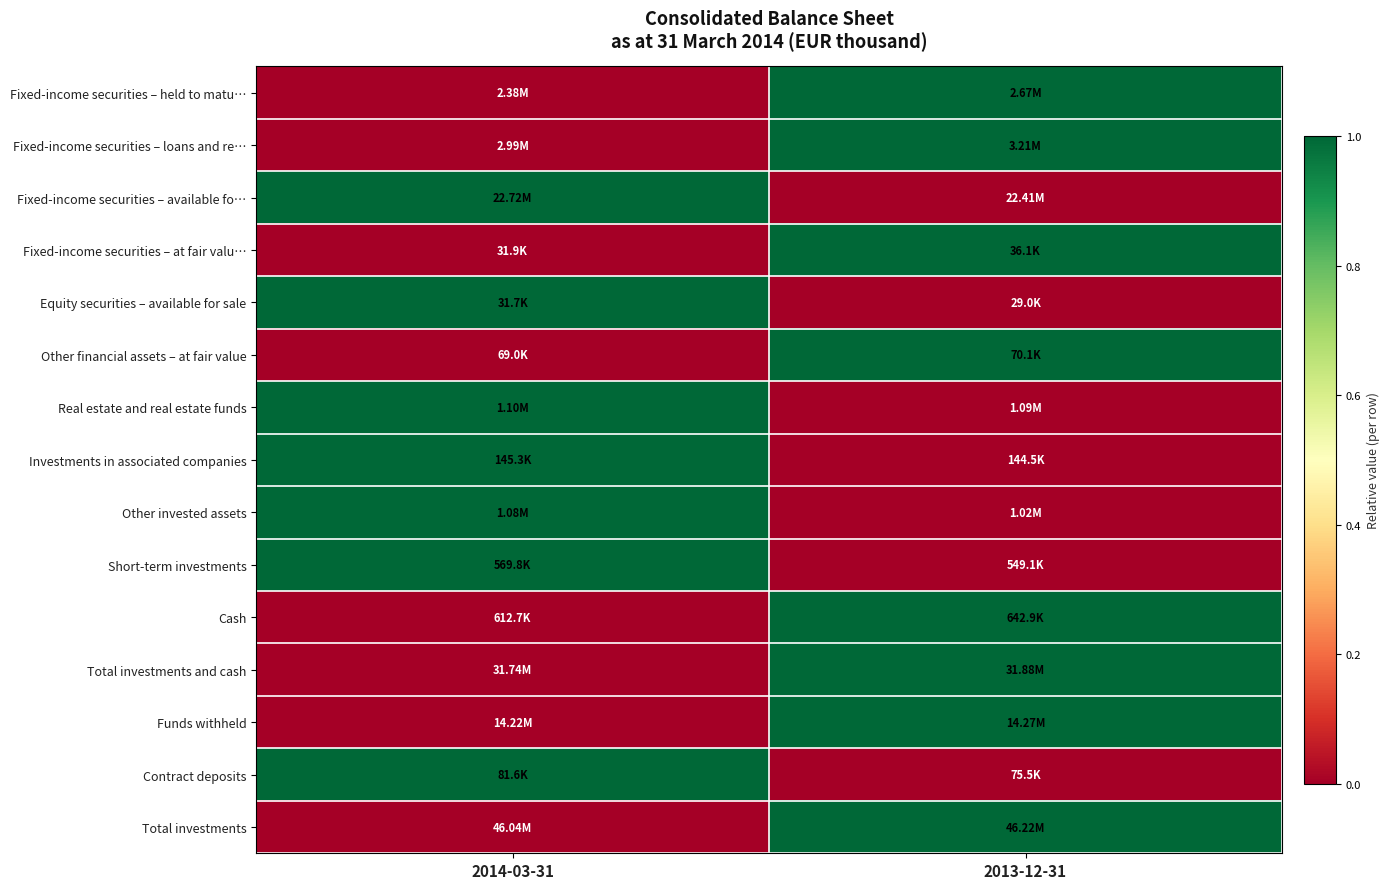

Reading left to right, what are all the values shown in this chart?

Fixed-income securities – held to matu…: 2014-03-31=0	2013-12-31=1
Fixed-income securities – loans and re…: 2014-03-31=0	2013-12-31=1
Fixed-income securities – available fo…: 2014-03-31=1	2013-12-31=0
Fixed-income securities – at fair valu…: 2014-03-31=0	2013-12-31=1
Equity securities – available for sale: 2014-03-31=1	2013-12-31=0
Other financial assets – at fair value: 2014-03-31=0	2013-12-31=1
Real estate and real estate funds: 2014-03-31=1	2013-12-31=0
Investments in associated companies: 2014-03-31=1	2013-12-31=0
Other invested assets: 2014-03-31=1	2013-12-31=0
Short-term investments: 2014-03-31=1	2013-12-31=0
Cash: 2014-03-31=0	2013-12-31=1
Total investments and cash: 2014-03-31=0	2013-12-31=1
Funds withheld: 2014-03-31=0	2013-12-31=1
Contract deposits: 2014-03-31=1	2013-12-31=0
Total investments: 2014-03-31=0	2013-12-31=1